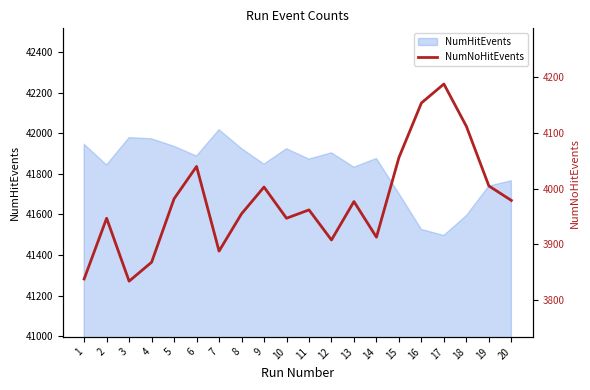

At which category does the chart reach its peak across all series?

17